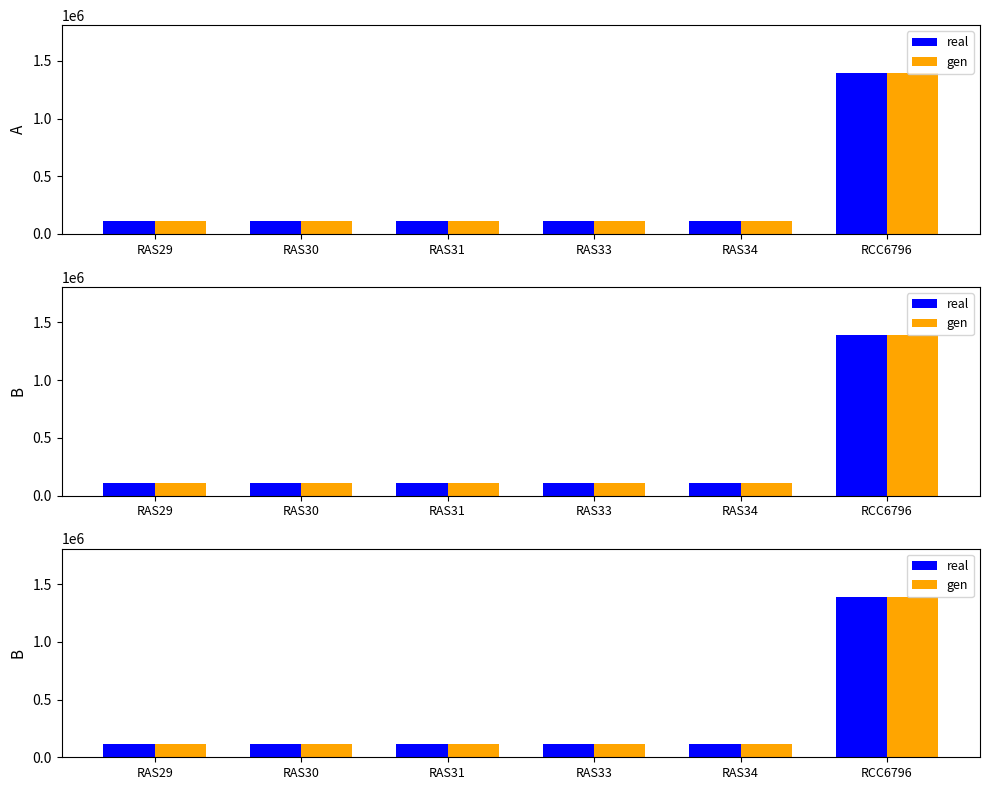

What is the maximum value shown in the chart?

1391477